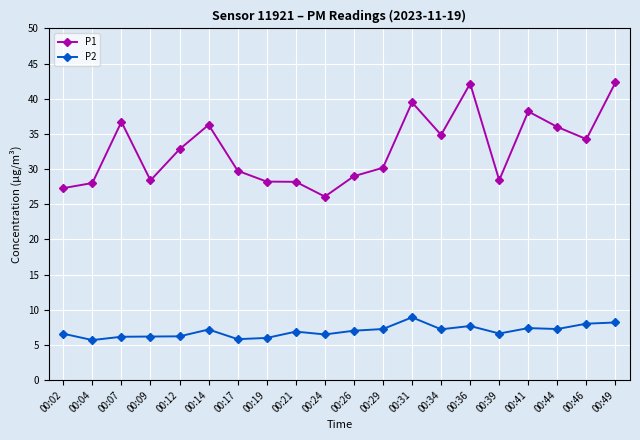

What is the average value of the P1 series?

32.8